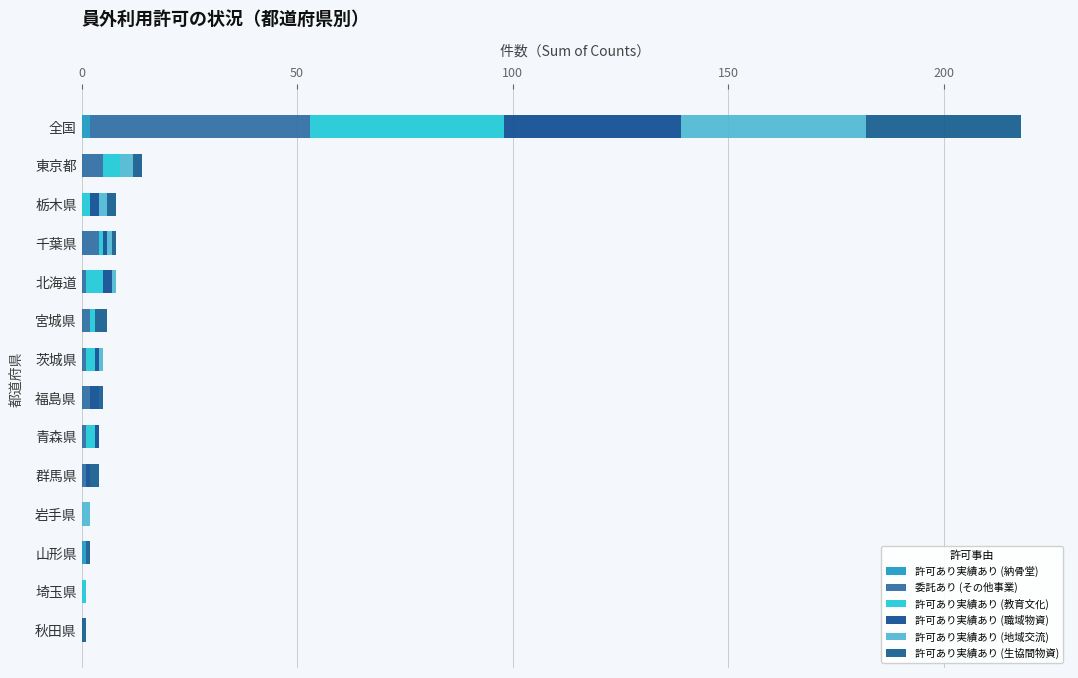

What is the difference between the second highest and second lowest values in the 許可あり実績あり (職域物資) series?

2